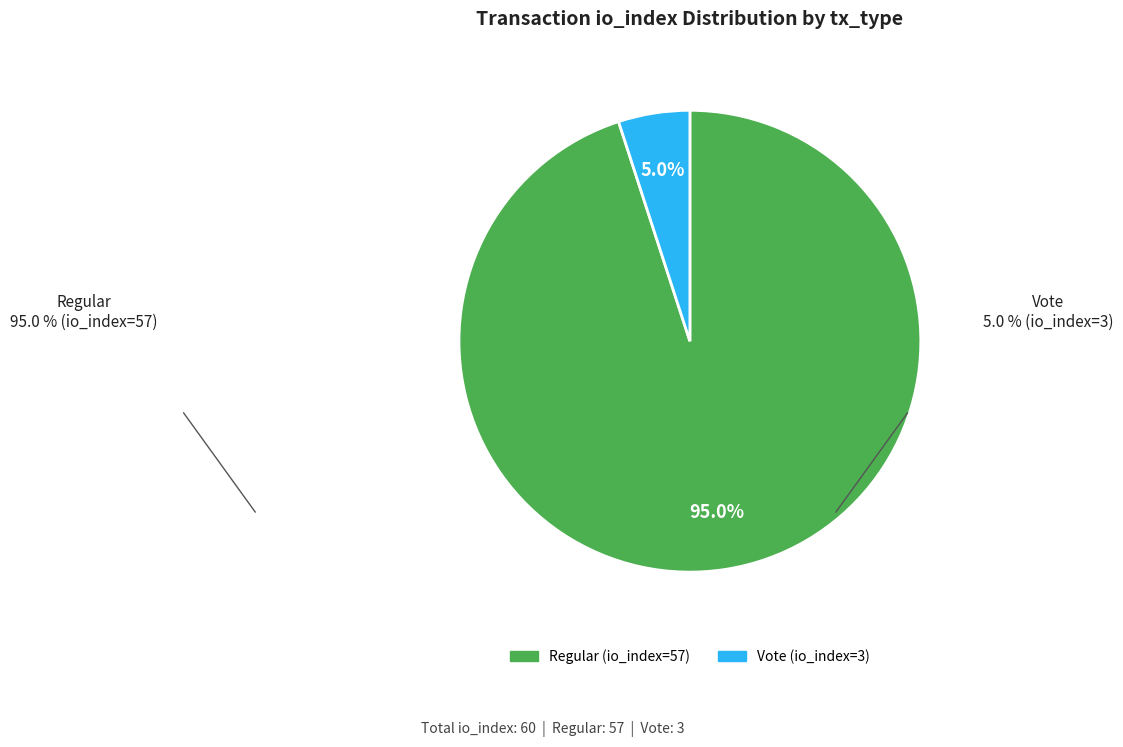

Which has a higher value, Vote (io_index=3) or Regular (io_index=57)?

Regular (io_index=57)